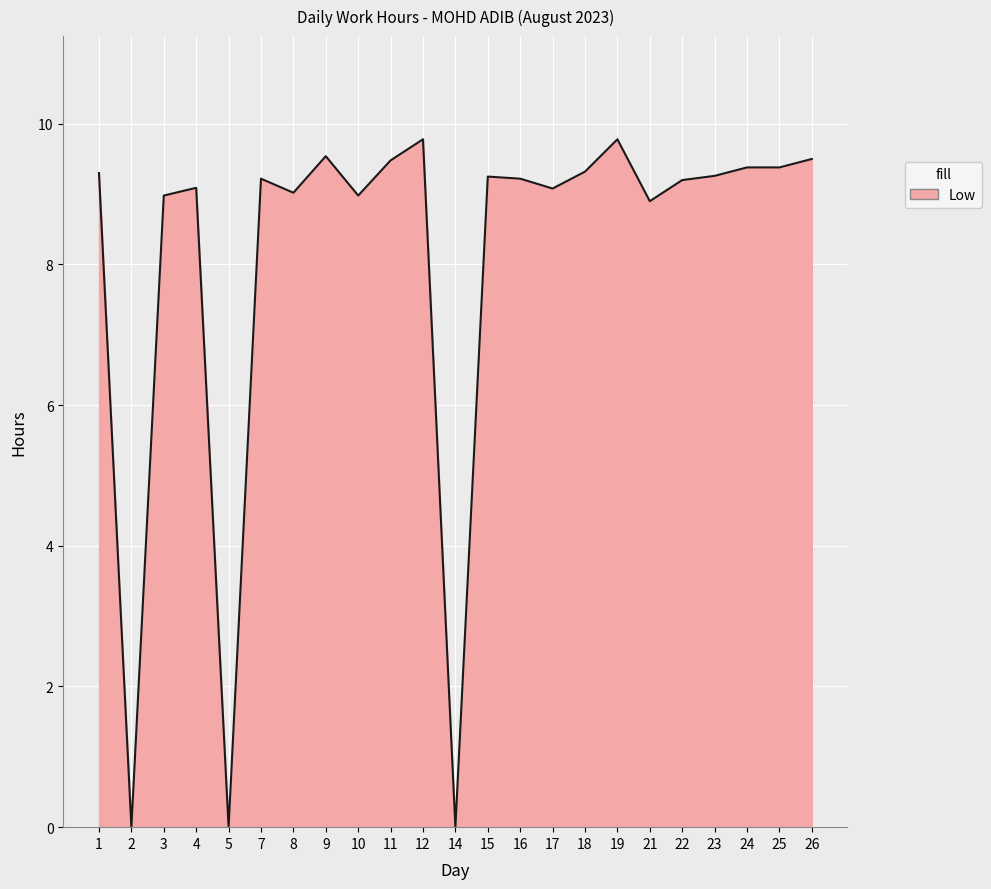

What is the greatest value displayed?

9.8